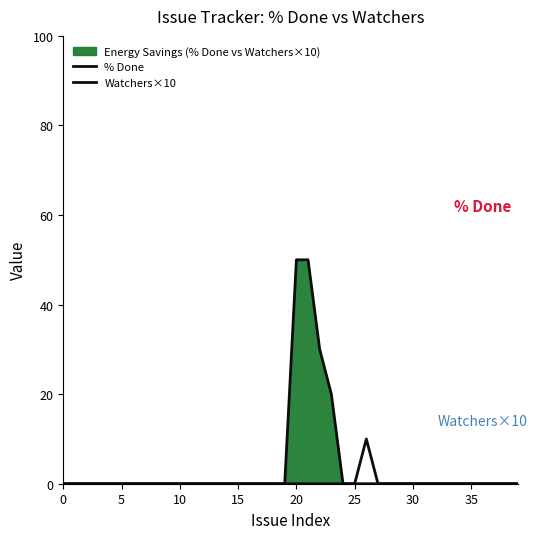

Rank the series by their average value, from highest to lowest.

% Done, Watchers×10